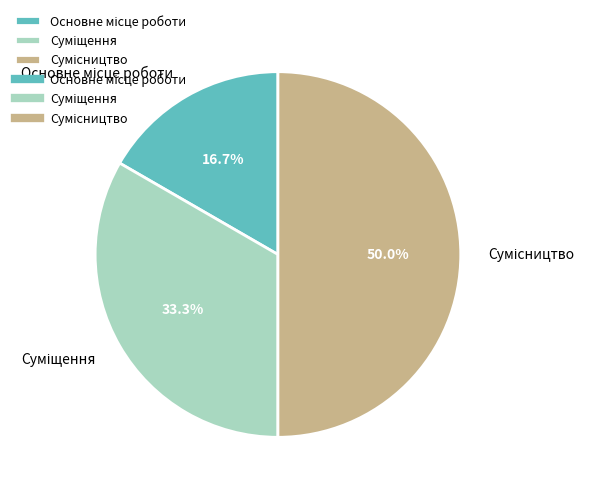

Does any single category account for the majority?

No